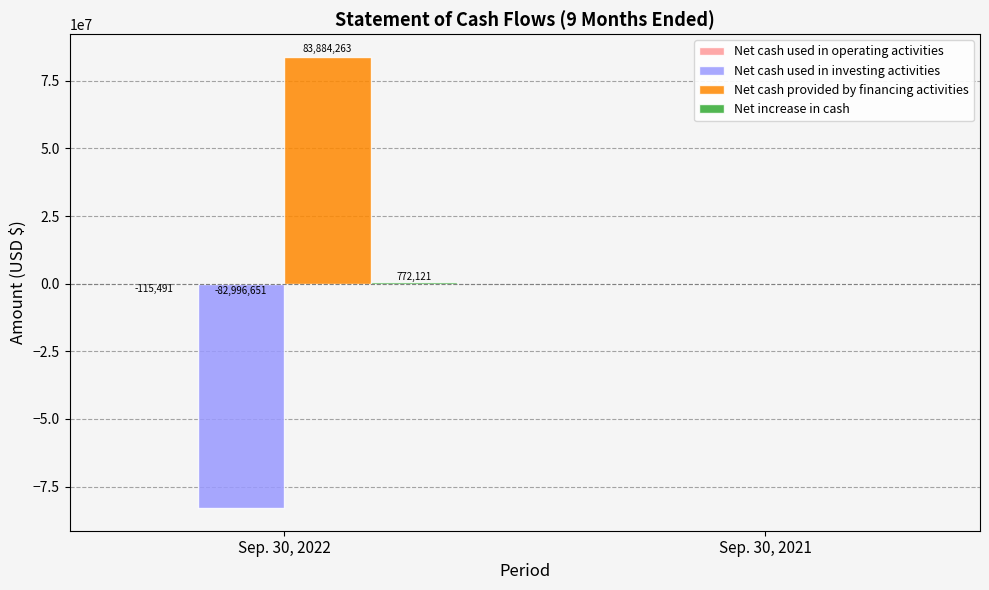

What is the total value across all series at Sep. 30, 2022?

1544242